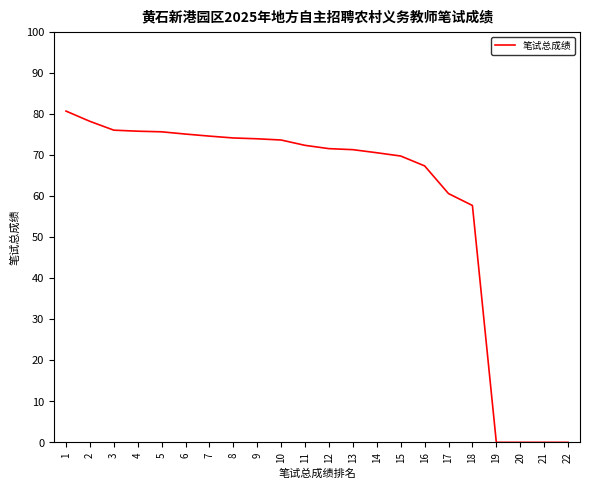

At which label is the value closest to 40?

18